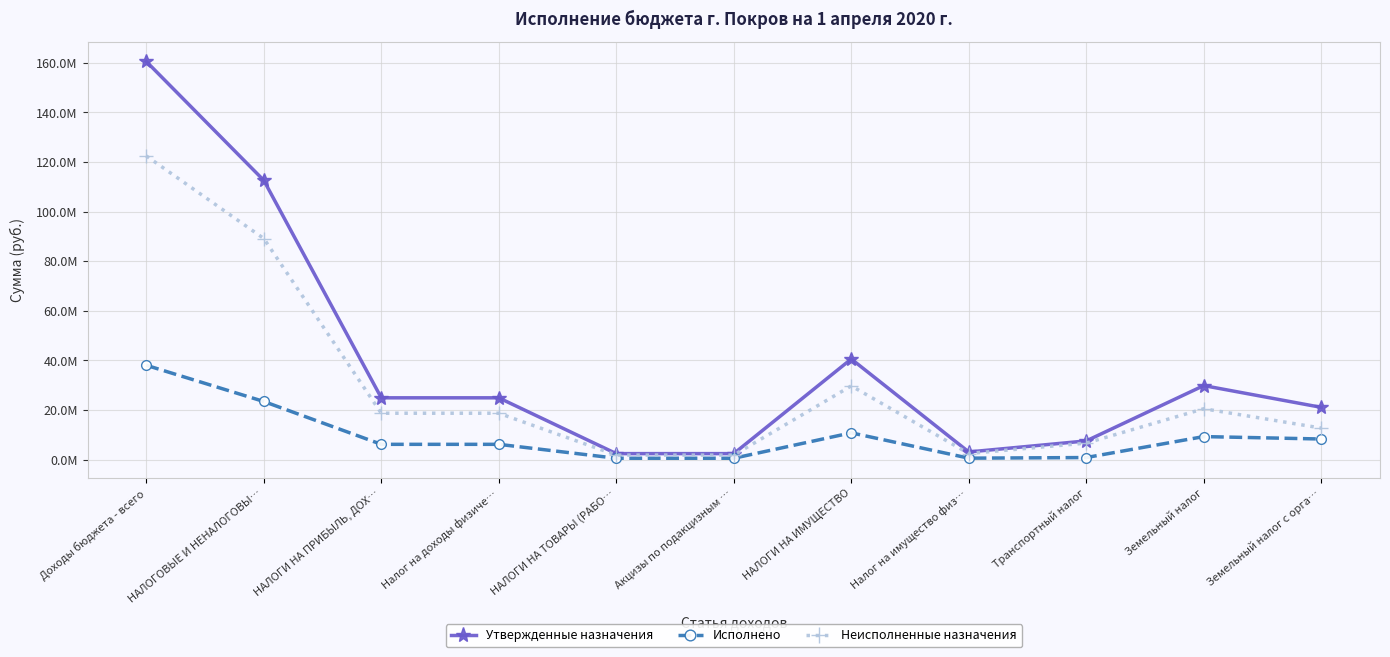

What are all the series names shown in the legend?

Утвержденные назначения, Исполнено, Неисполненные назначения